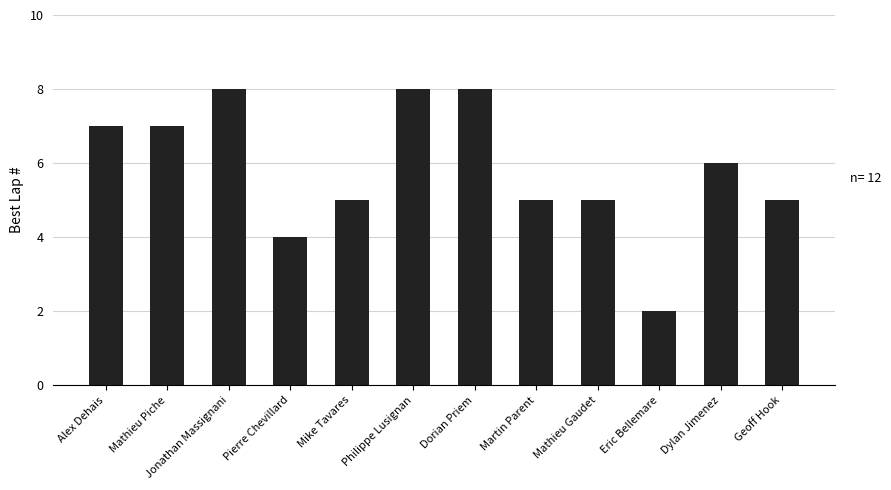

What is the difference between the maximum and minimum values?

6